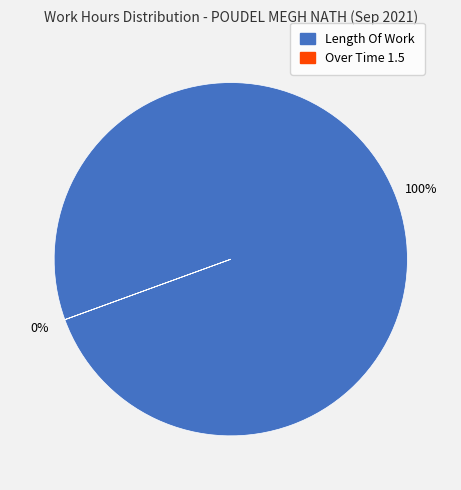

What is the total percentage of Under Time and Length Of Work?

100.0%